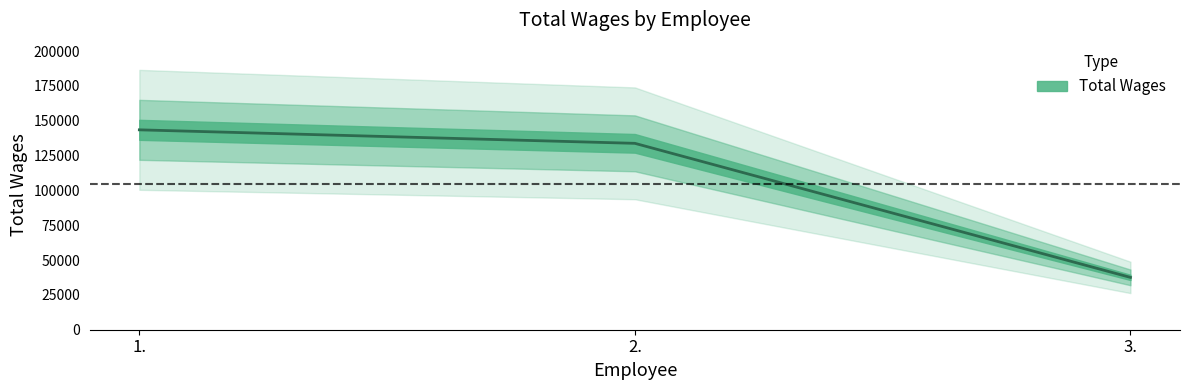

What is the label of the 2nd point from the left?

2.